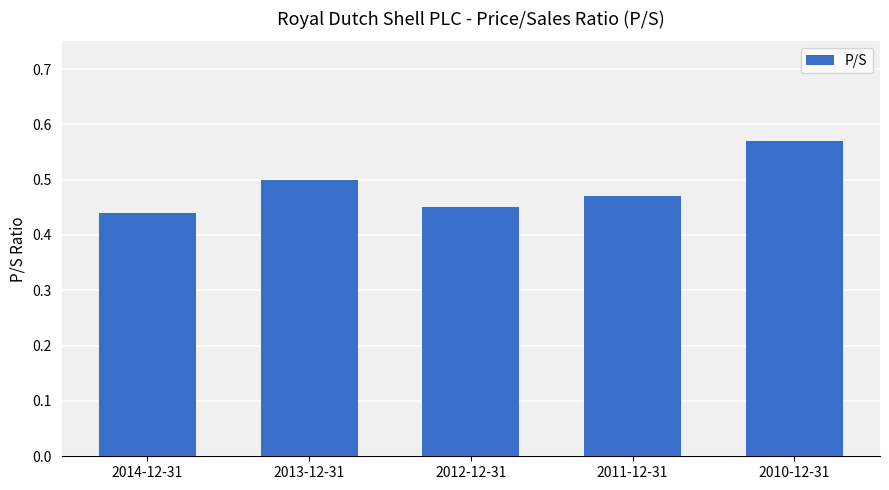

Which category has the highest value across all series?

2010-12-31